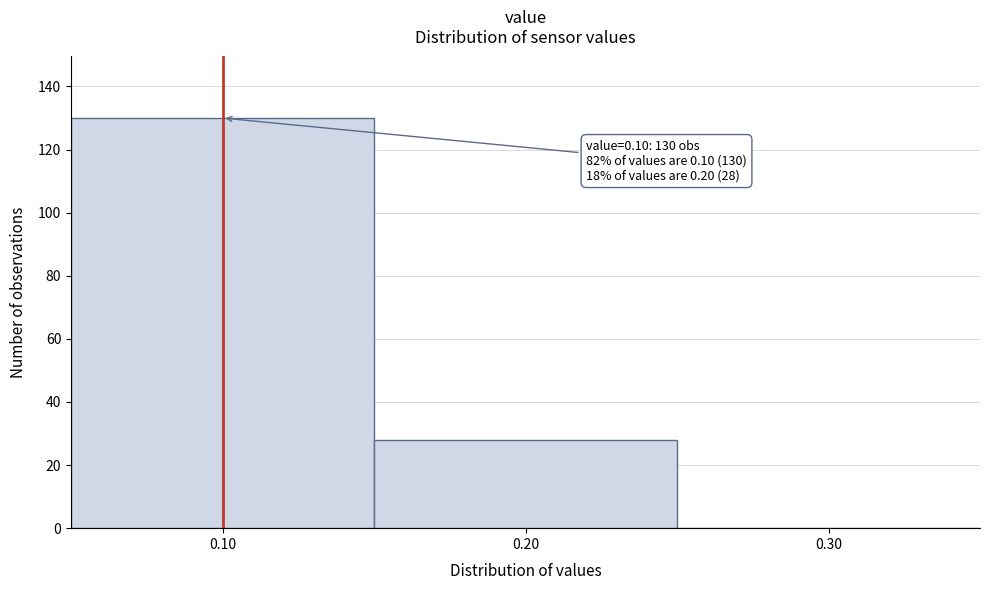

Over which range of the x-axis is the bar tallest?

0.05 to 0.15